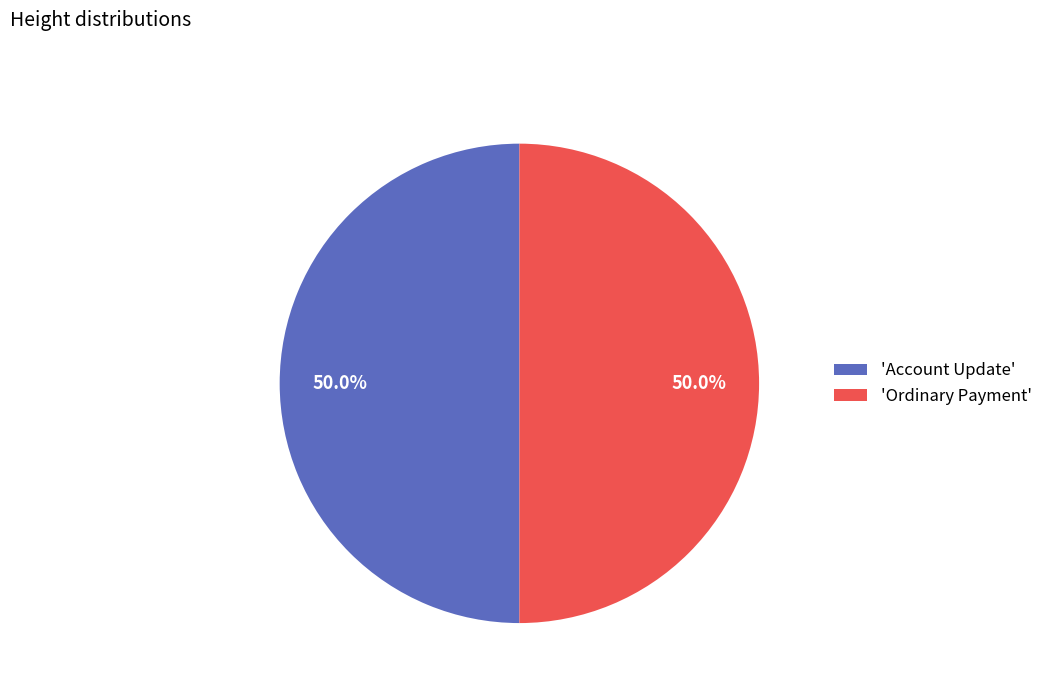

What is the total percentage of 'Account Update' and 'Ordinary Payment'?

100.0%